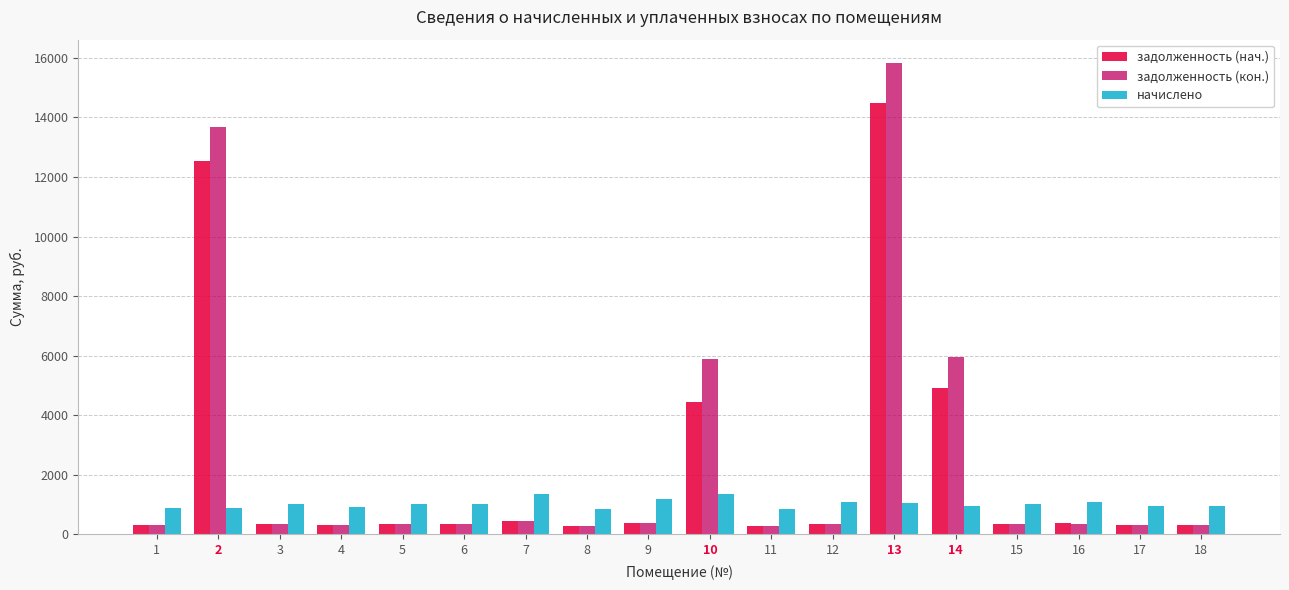

Which series has the largest total across all categories?

задолженность (кон.)